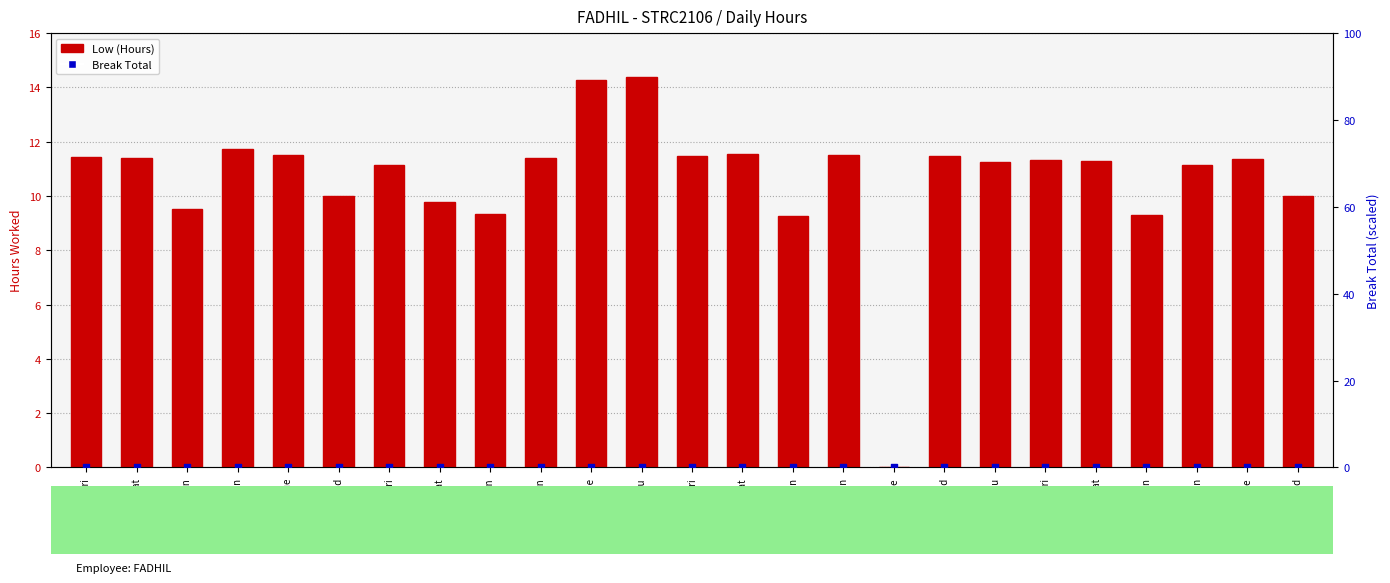

Is the value of Break Total (scaled) at 17-Sun greater than the value of Low (Hours) at 27-Sun?

No